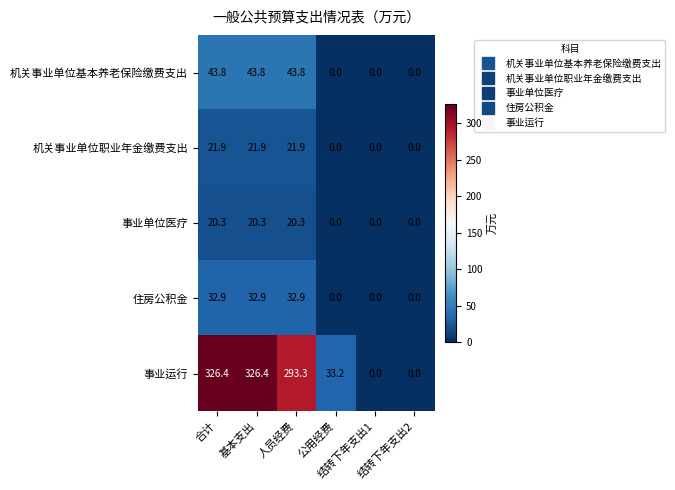

What is the difference between the second highest and minimum values in the 机关事业单位基本养老保险缴费支出 series?

43.8